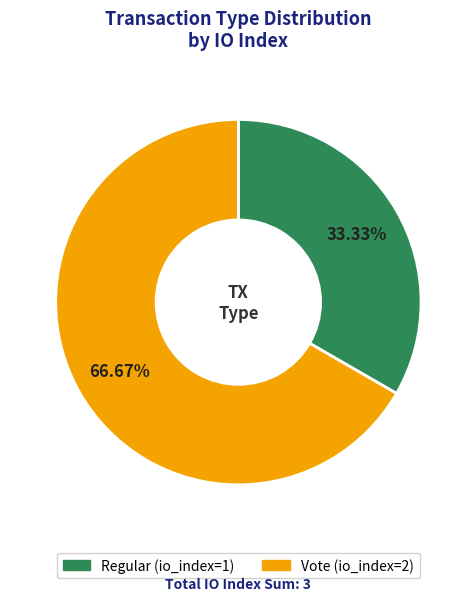

Which category has the biggest portion of the pie?

Vote (io_index=2)